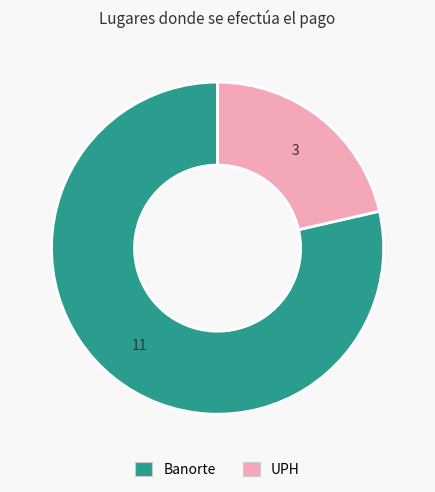

The UPH slice represents 21% of the pie. True or false?

True